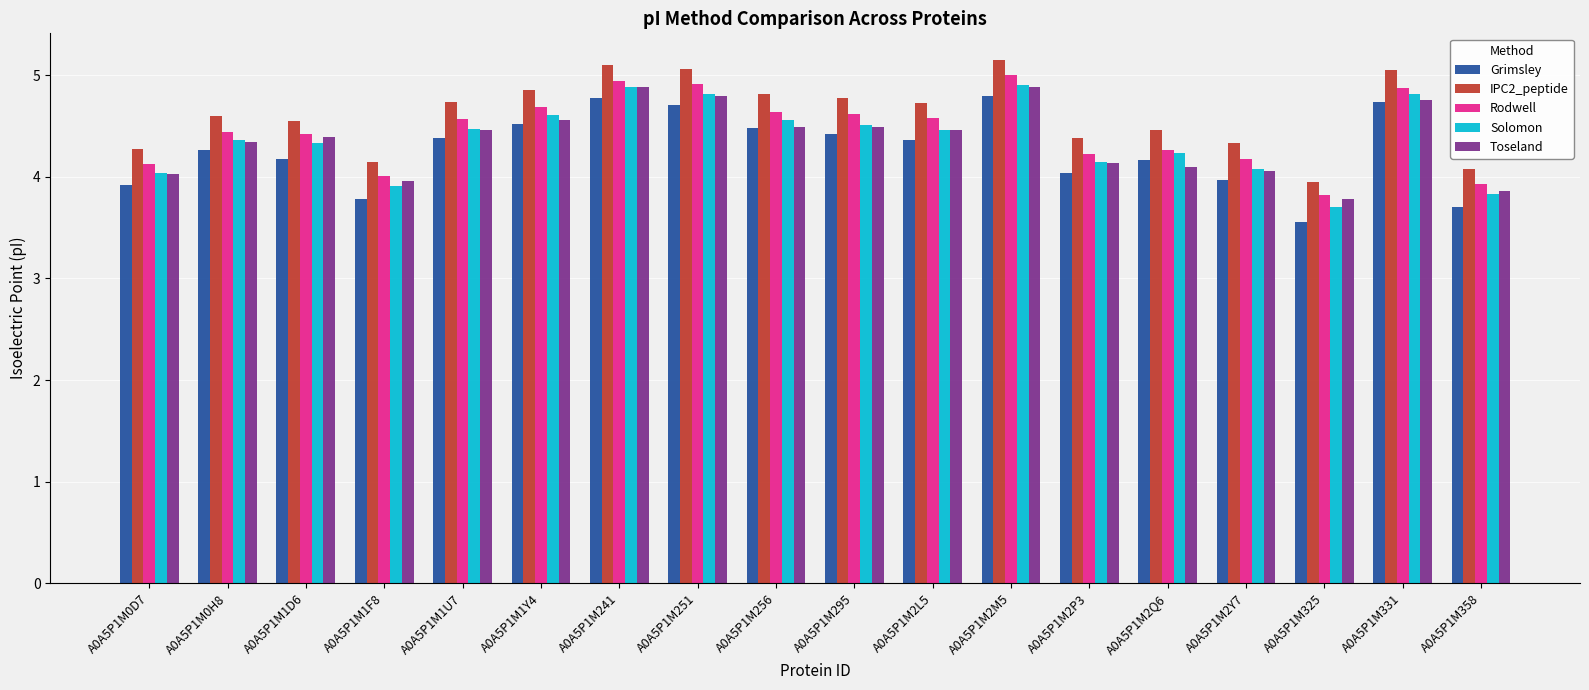

What is the highest value of the Rodwell series?

5.0